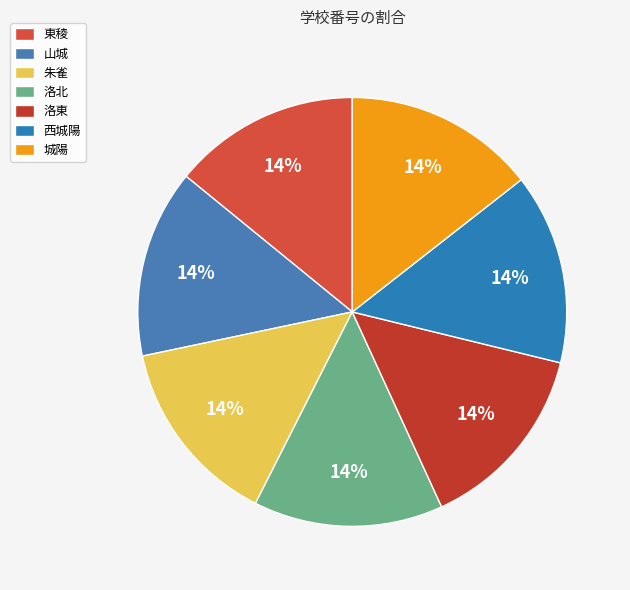

To the nearest percent, what is the average slice percentage?

14%